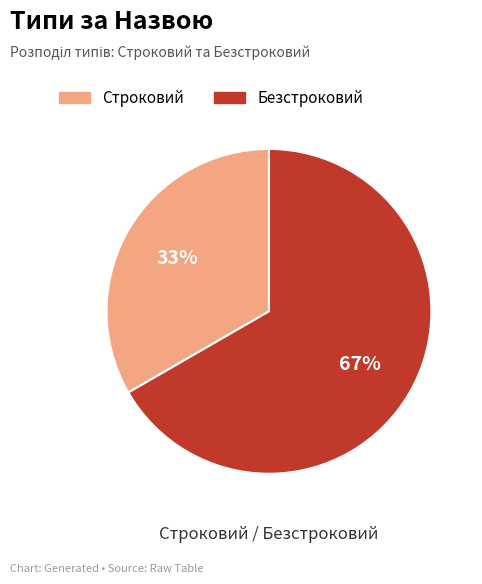

How many slices are in this pie chart?

2